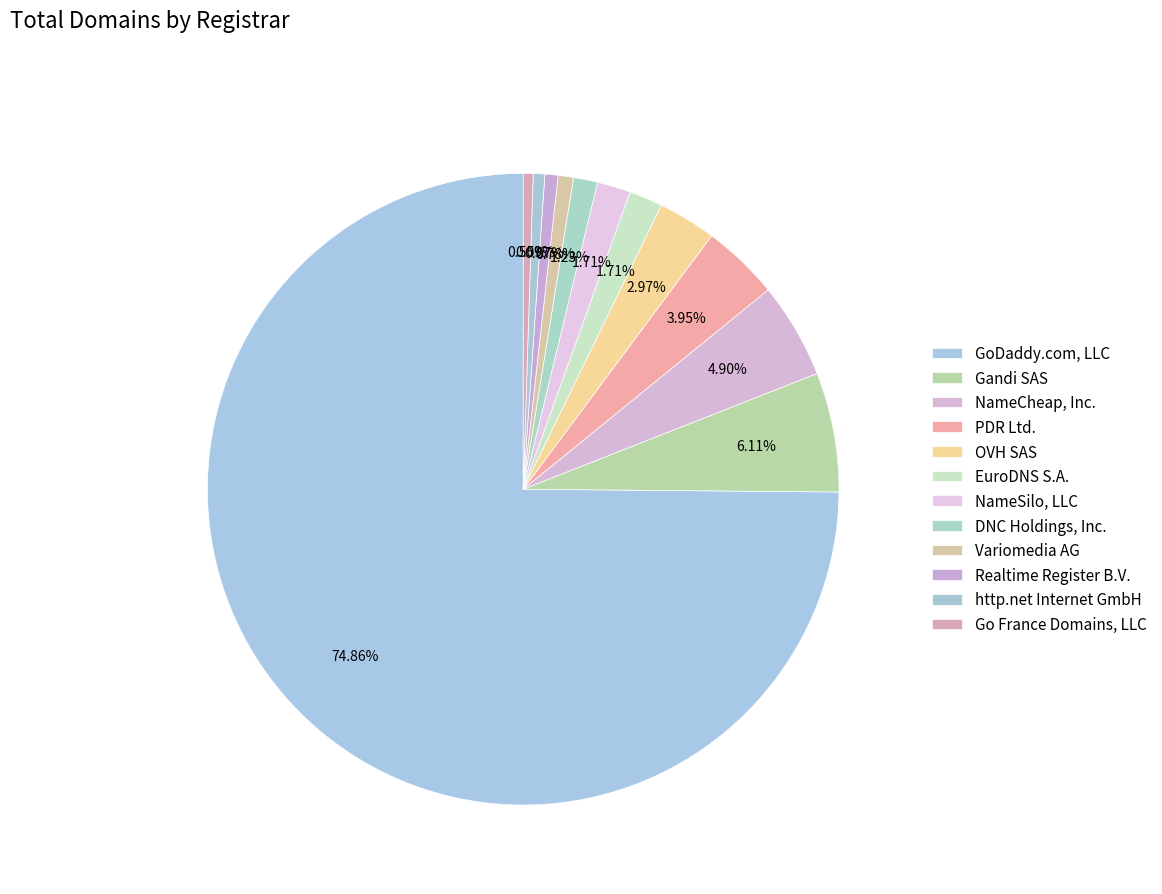

Count the number of slices in the pie.

12